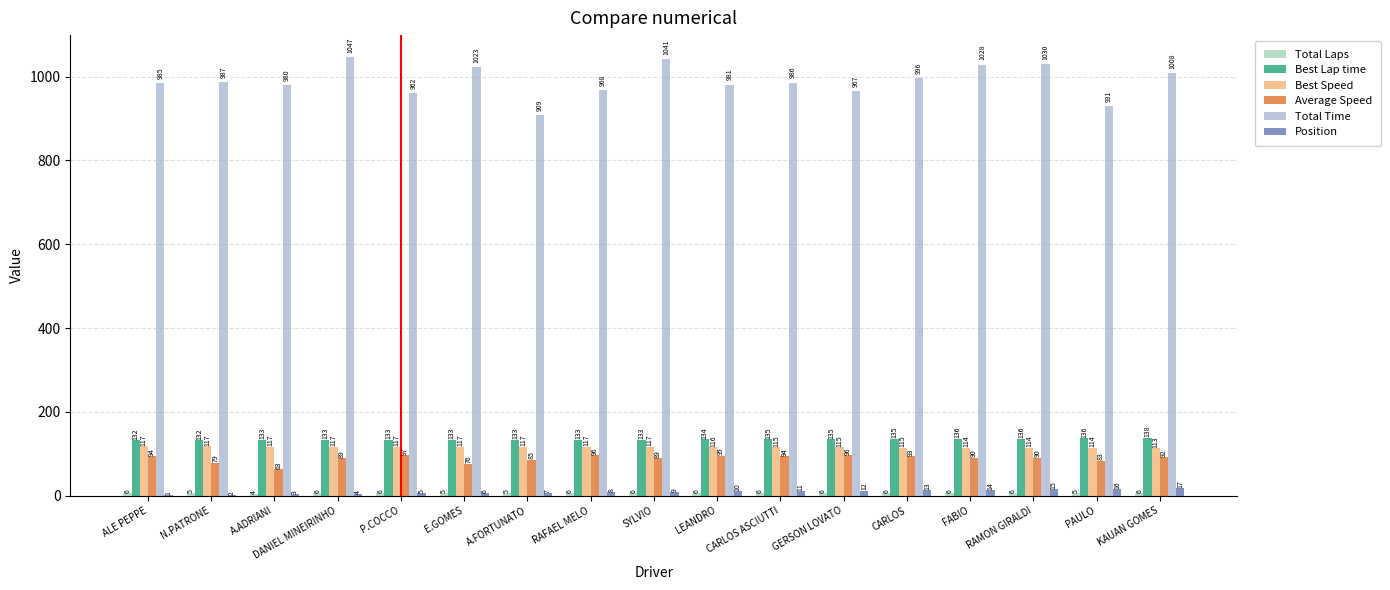

What is the label of the 9th bar from the left?

SYLVIO